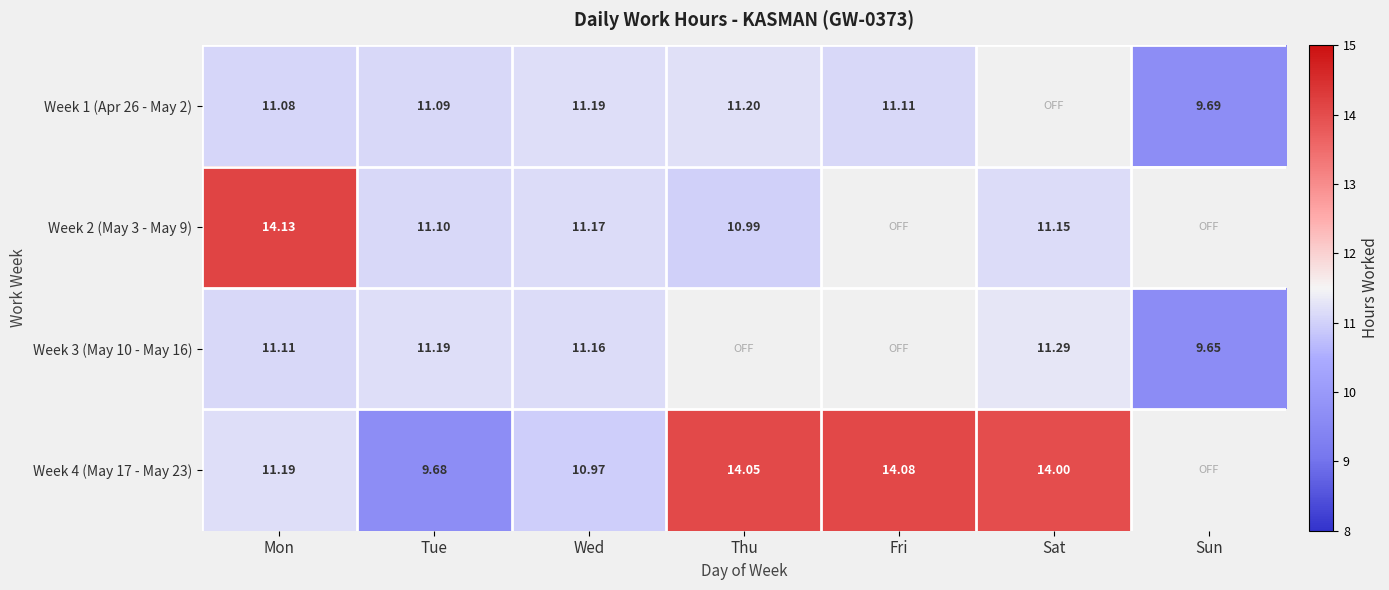

Which series changed the most between Mon and Tue?

Week 2 (May 3 - May 9)